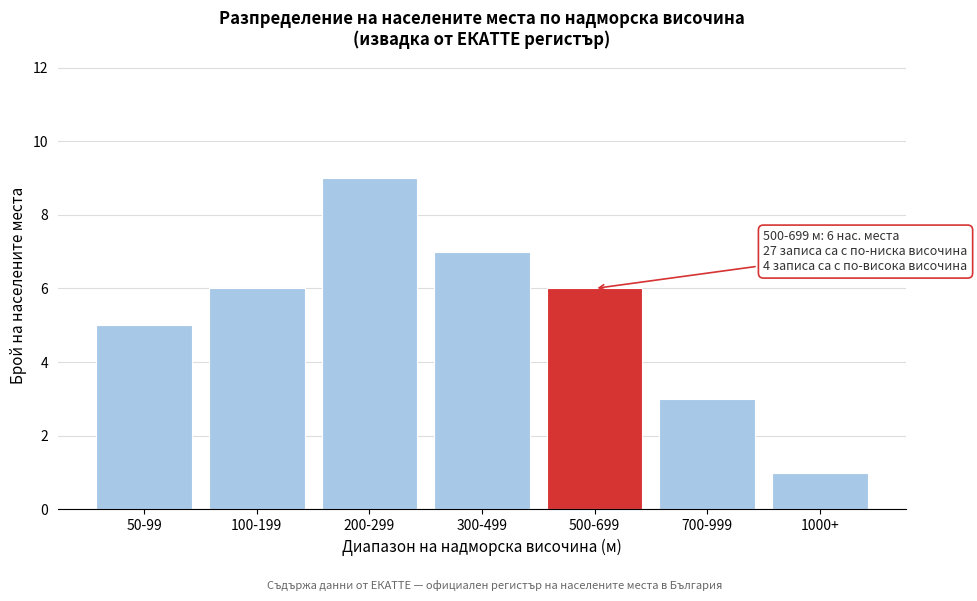

Reading right to left, transcribe all the data shown in this chart.

1000+=1	700-999=3	500-699=6	300-499=7	200-299=9	100-199=6	50-99=5